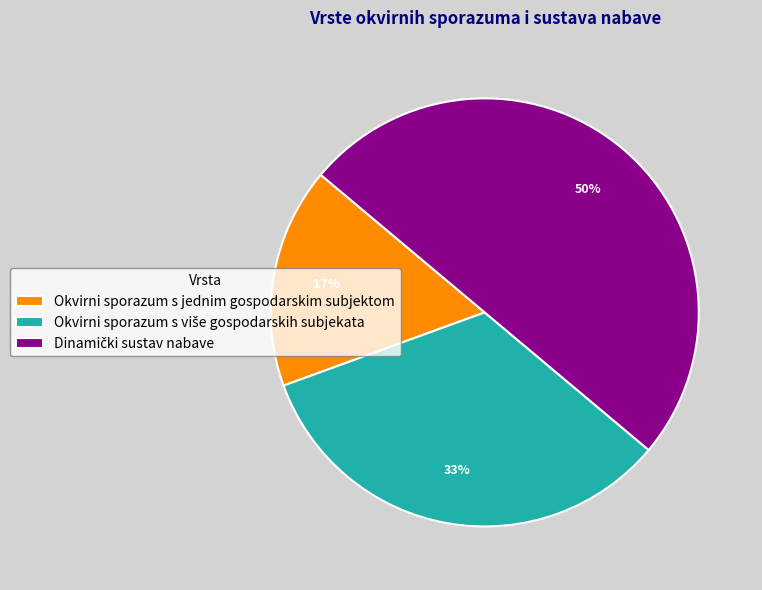

Does Okvirni sporazum s jednim gospodarskim subjektom account for over 50% of the chart?

No